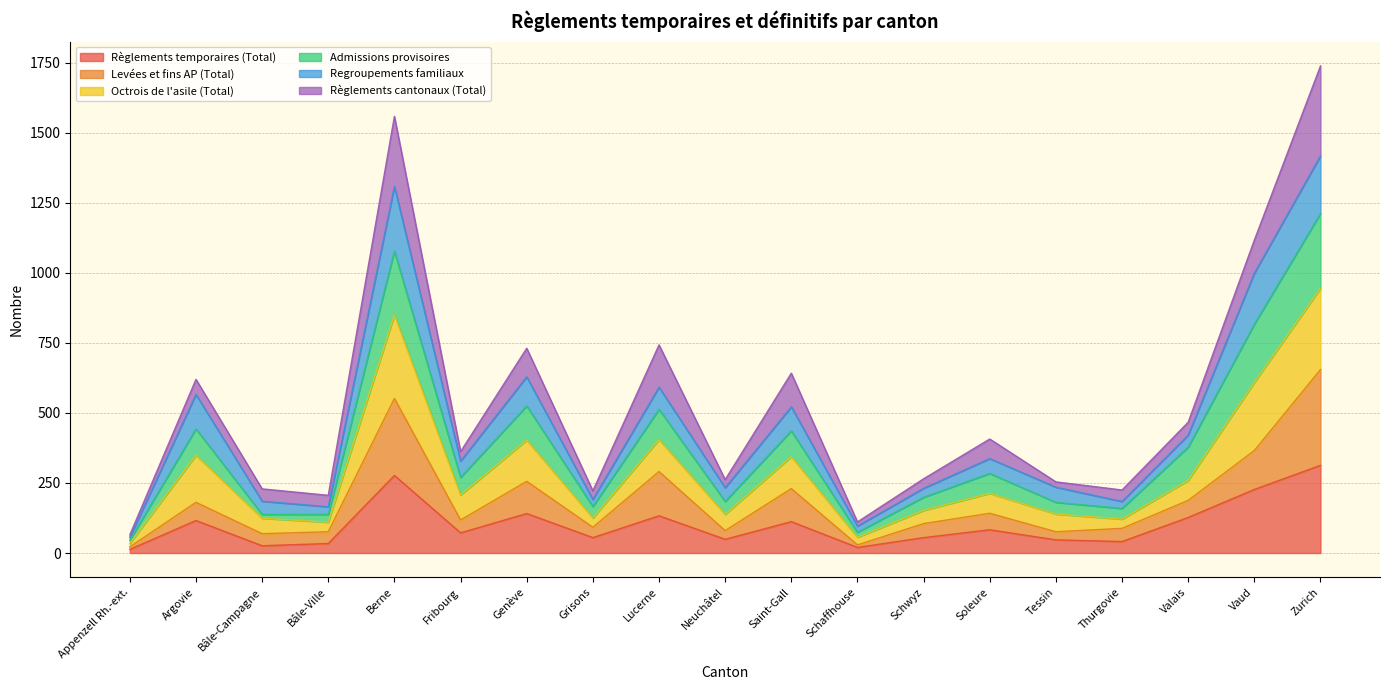

What is the total value across all series at Berne?

1559